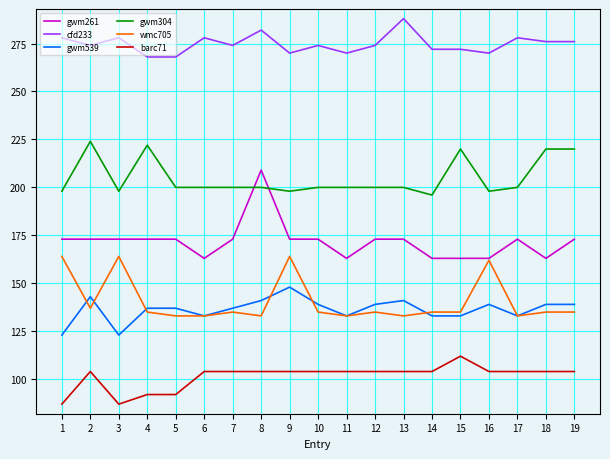

True or false: cfd233 has a value of 367 at 19.

False